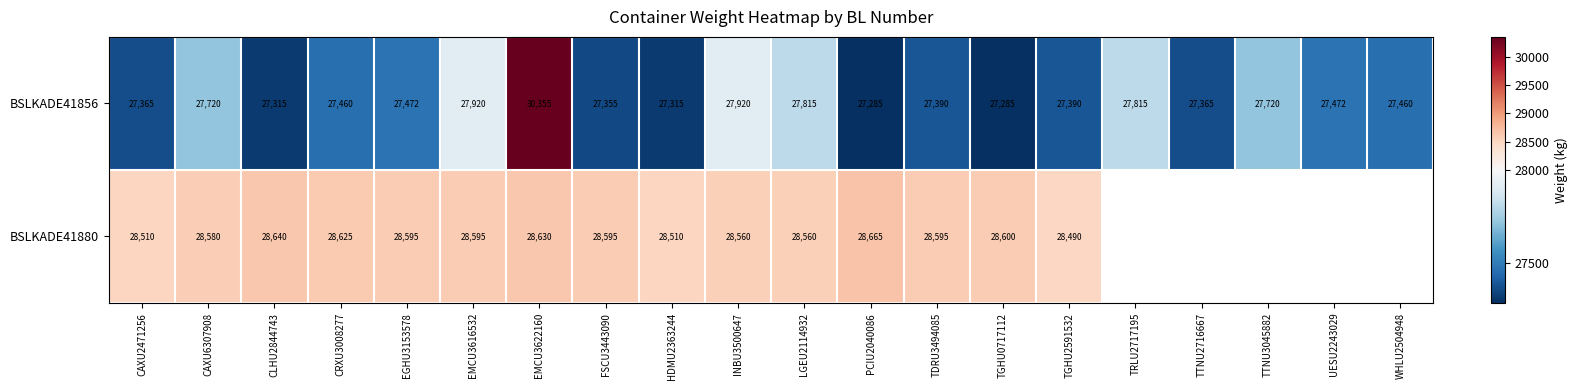

What value does the BSLKADE41856 series have at EMCU3616532?

27920